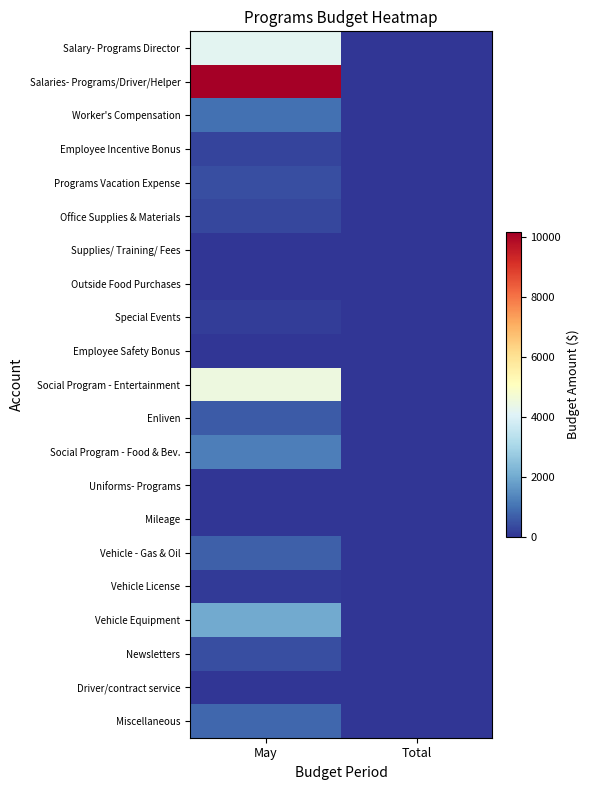

What is the greatest value displayed?

10159.8